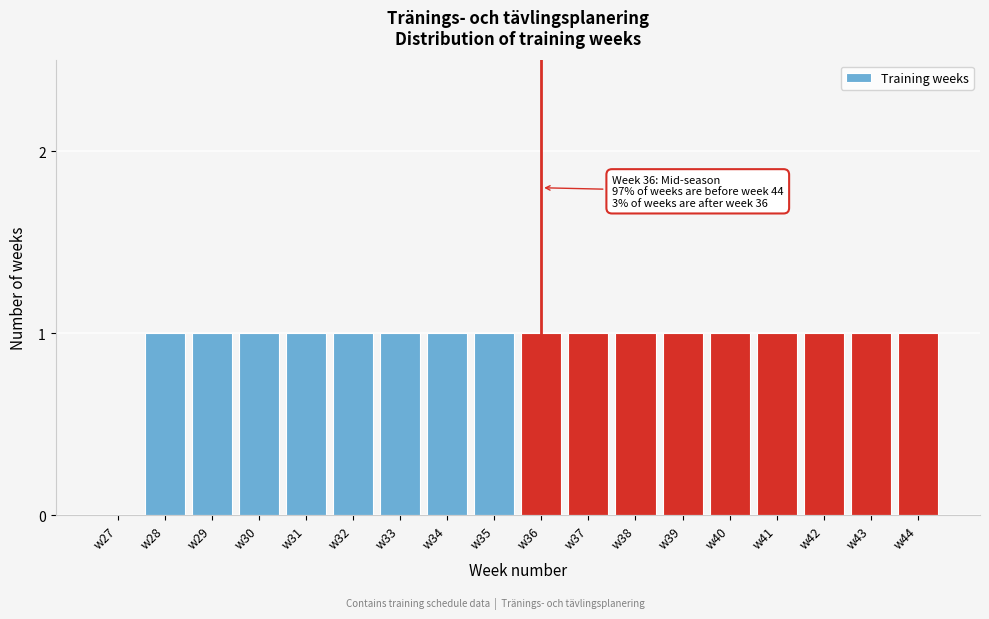

Reading right to left, list all the values displayed in this chart.

w44=1	w43=1	w42=1	w41=1	w40=1	w39=1	w38=1	w37=1	w36=1	w35=1	w34=1	w33=1	w32=1	w31=1	w30=1	w29=1	w28=1	w27=0